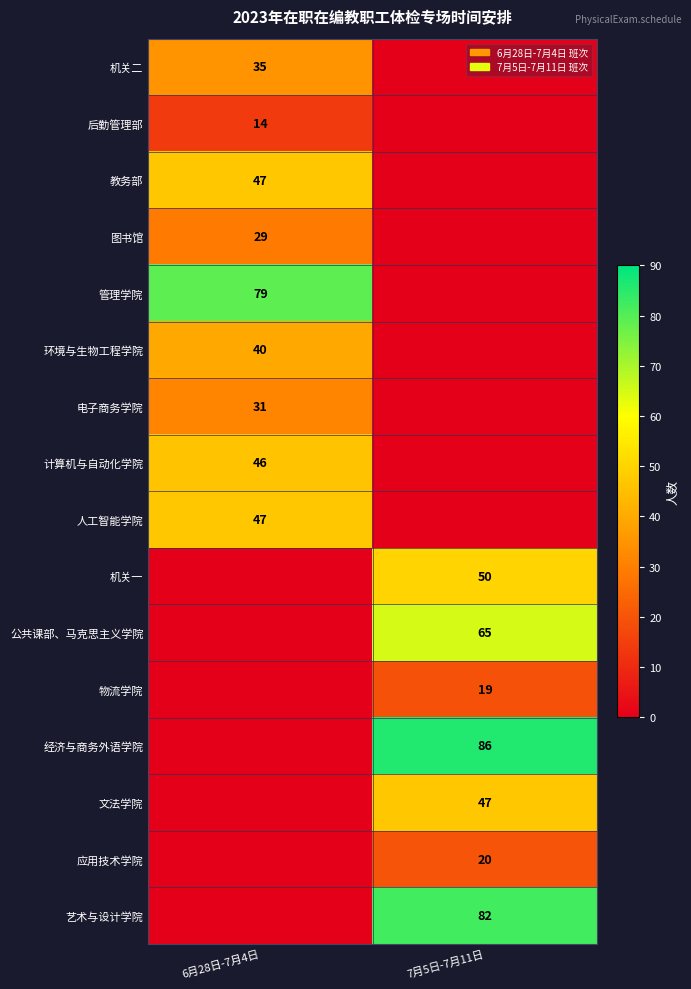

Is it true that 计算机与自动化学院 equals 46 at 6月28日-7月4日?

True